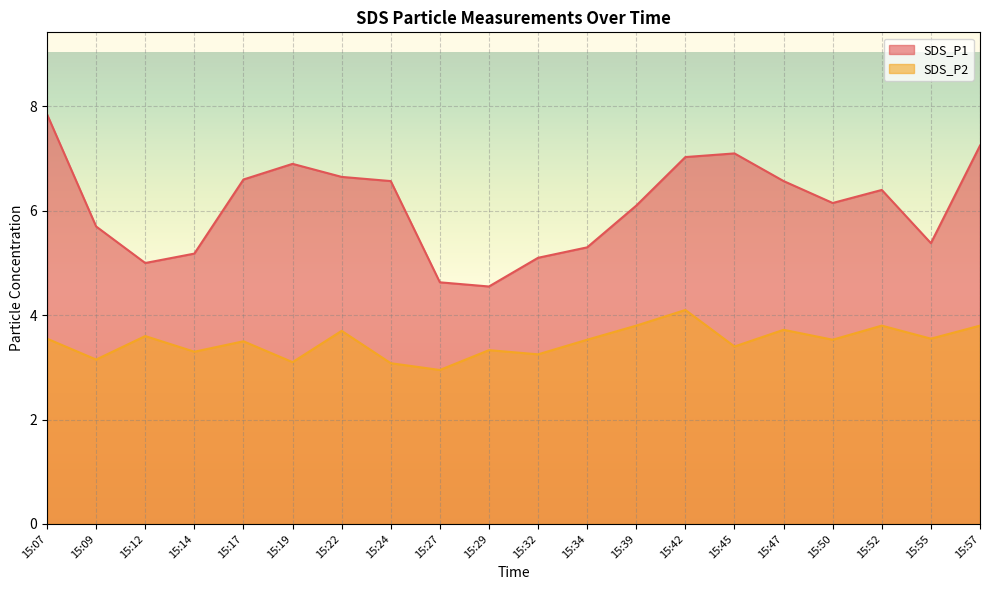

True or false: SDS_P1 has more than 1 interior local peaks.

True